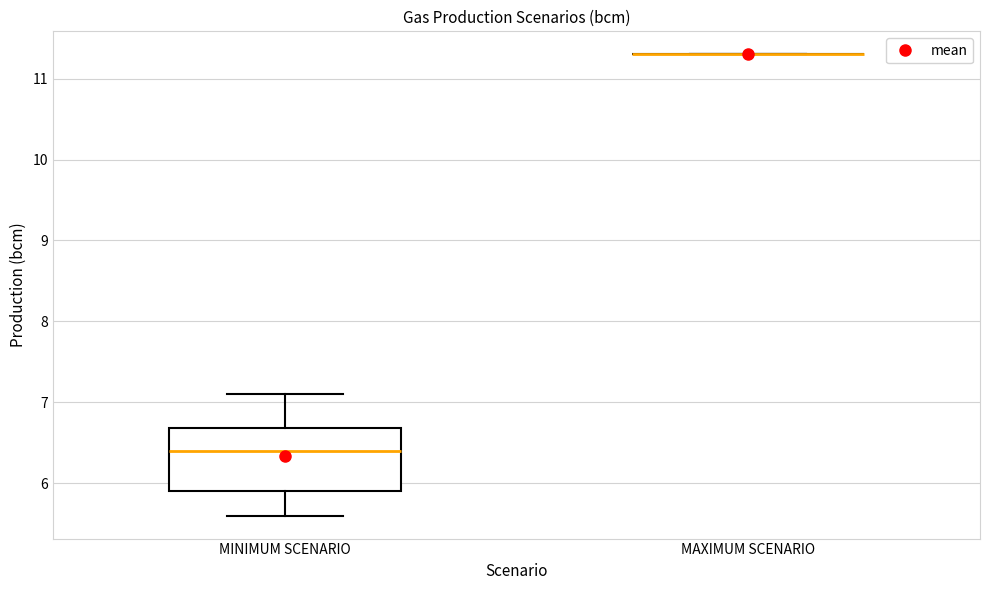

Reading left to right, transcribe this box plot: for each box, give where its median line is, the range the box spans, and where its two whiskers end, as read against the y-axis. The values are not printed on the chart, so give them approximately, as read against the axis.

MINIMUM SCENARIO: median 6.4, box 5.9 to 6.7, whiskers 5.6 to 7.1
MAXIMUM SCENARIO: box collapsed to a line at 11.3, whiskers 11.3 to 11.3